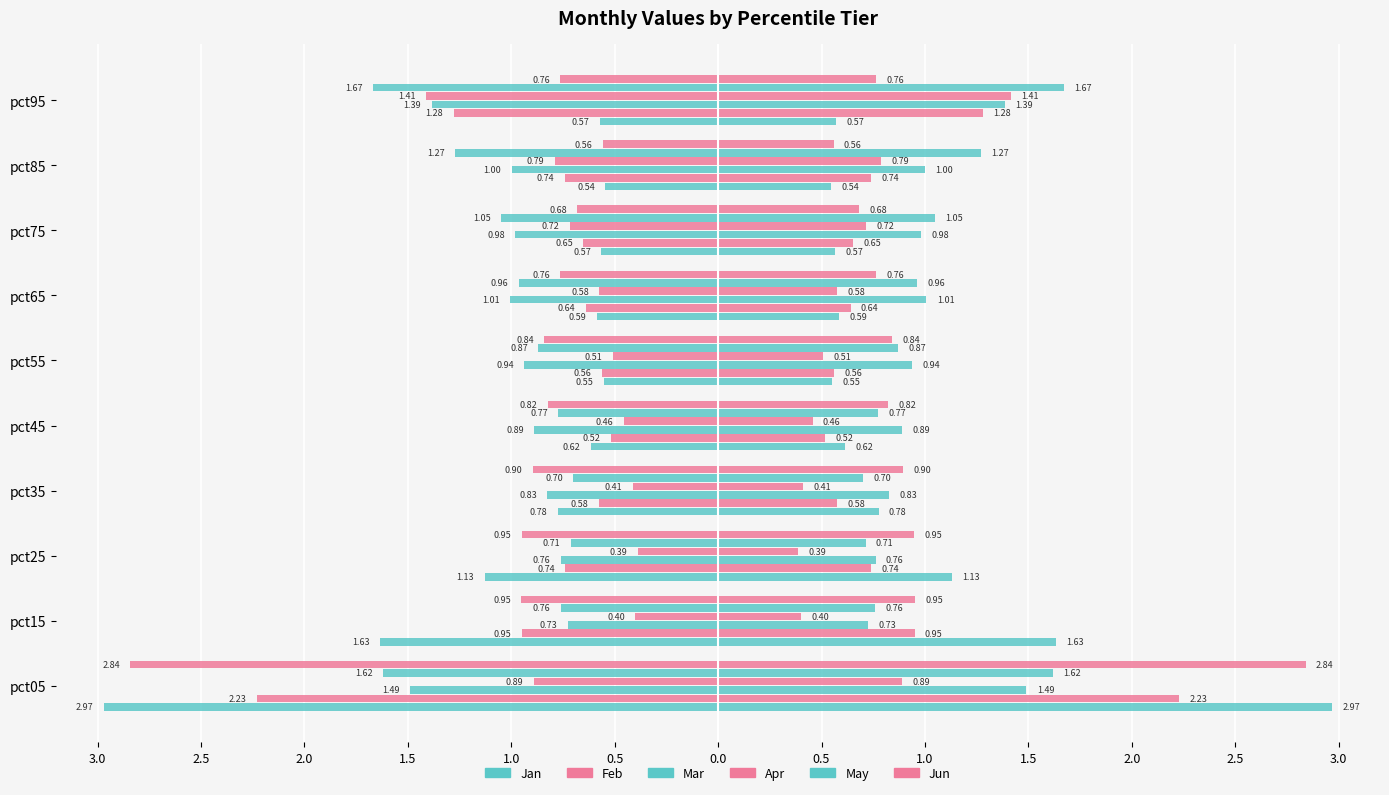

What is the difference between the maximum and minimum values in the Apr series?

1.0